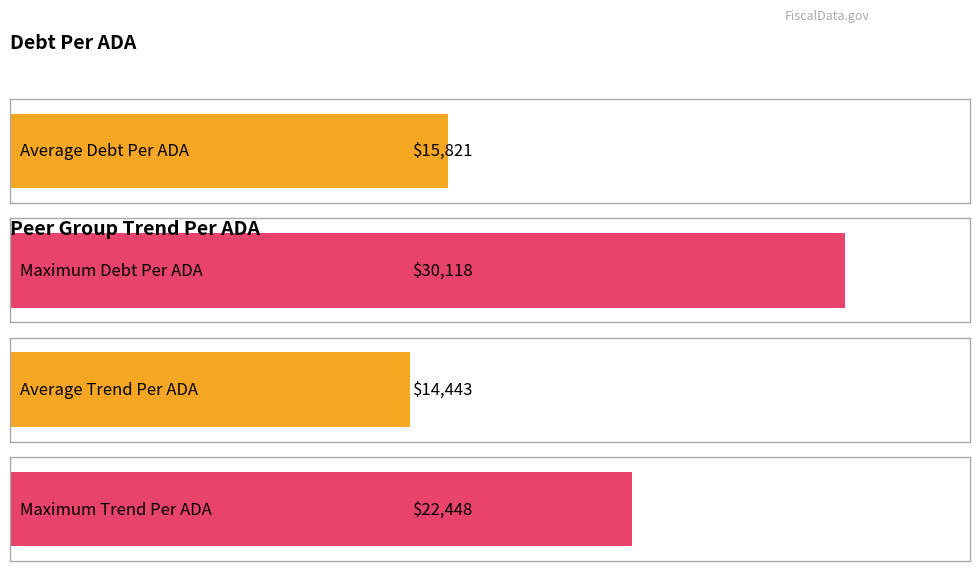

At how many categories does at least one series exceed 29629?

1